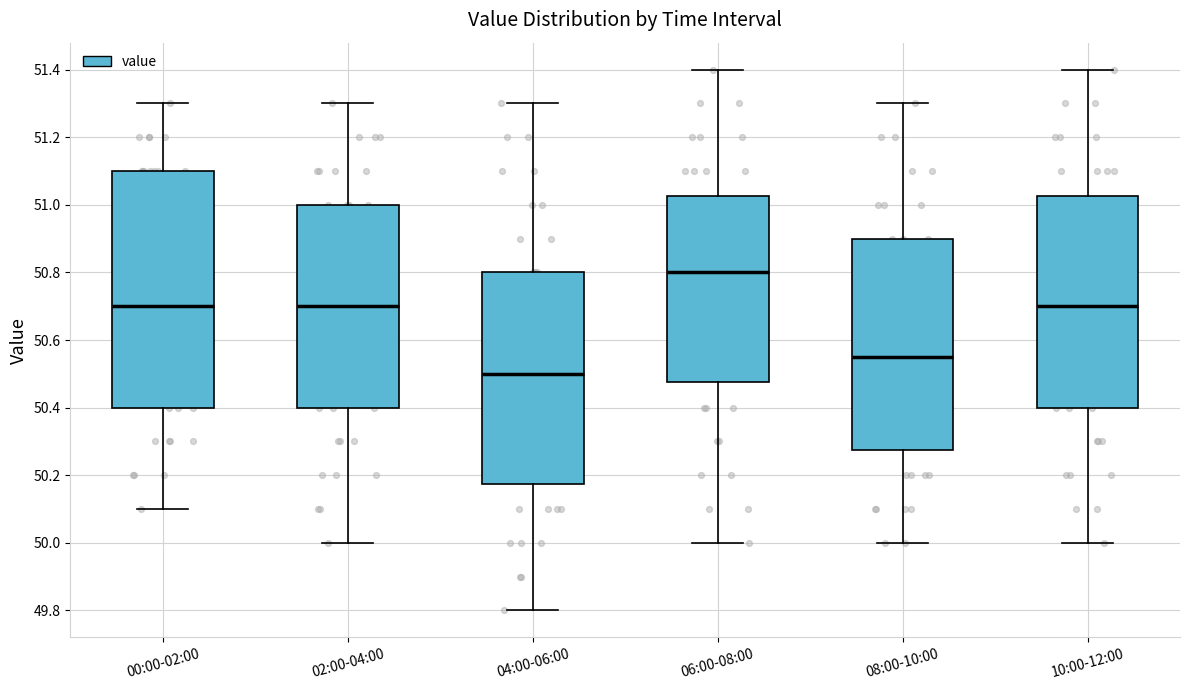

Reading left to right, transcribe this box plot: for each box, give where its median line is, the range the box spans, and where its two whiskers end, as read against the y-axis. The values are not printed on the chart, so give them approximately, as read against the axis.

00:00-02:00: median 50.70, box 50.40 to 51.10, whiskers 50.10 to 51.30
02:00-04:00: median 50.70, box 50.40 to 51.00, whiskers 50.00 to 51.30
04:00-06:00: median 50.50, box 50.18 to 50.80, whiskers 49.80 to 51.30
06:00-08:00: median 50.80, box 50.48 to 51.02, whiskers 50.00 to 51.40
08:00-10:00: median 50.56, box 50.28 to 50.90, whiskers 50.00 to 51.30
10:00-12:00: median 50.70, box 50.40 to 51.02, whiskers 50.00 to 51.40